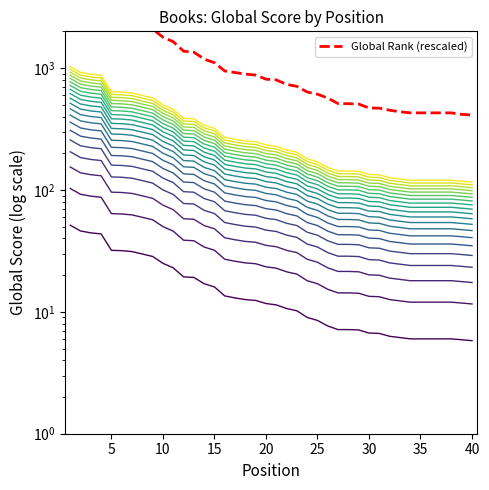

How many data points are less than 810?

20